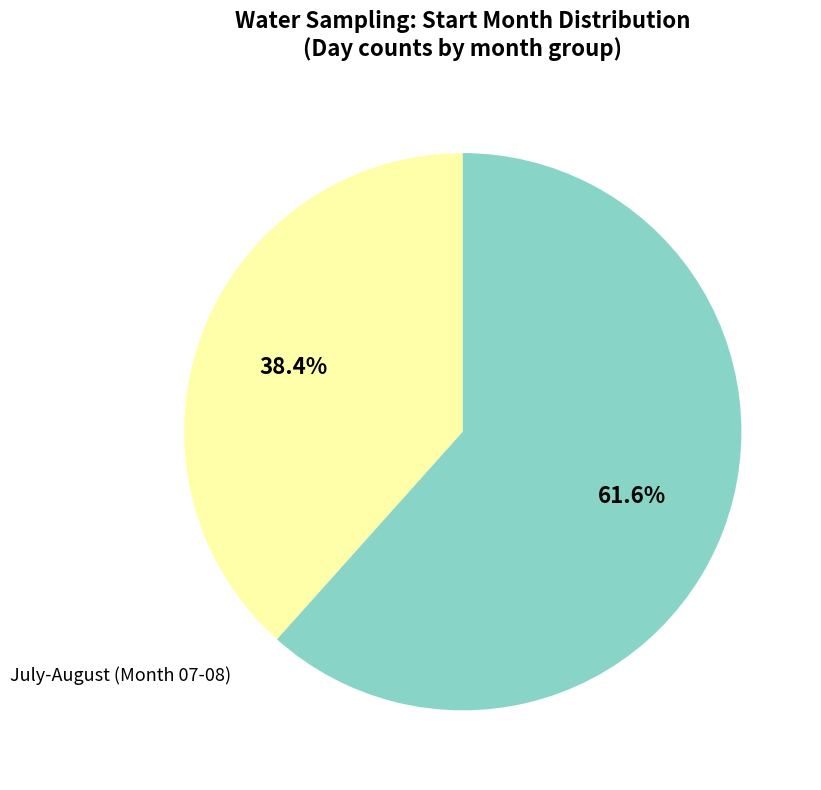

Does any single category account for the majority?

Yes